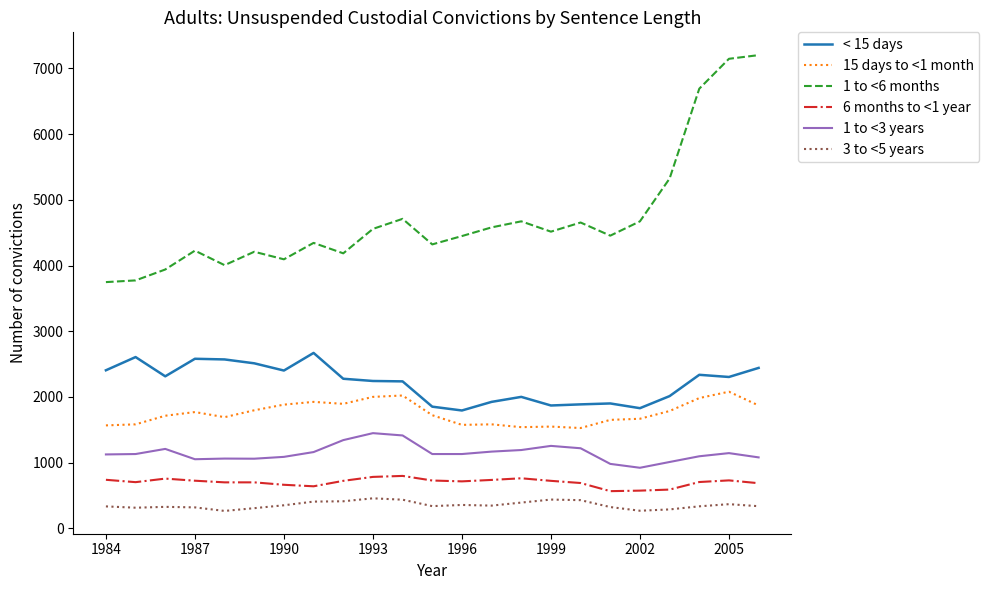

True or false: 1 to <6 months and 1 to <3 years cross at least once.

False